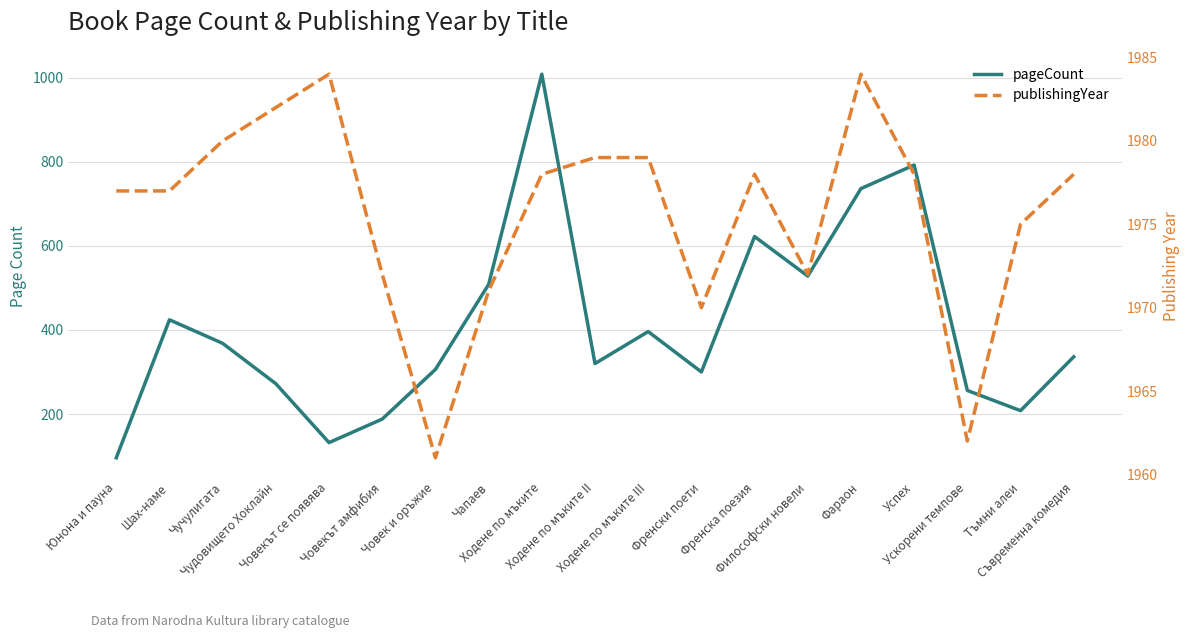

What is the difference between the publishingYear values at Ходене по мъките III and Философски новели?

7